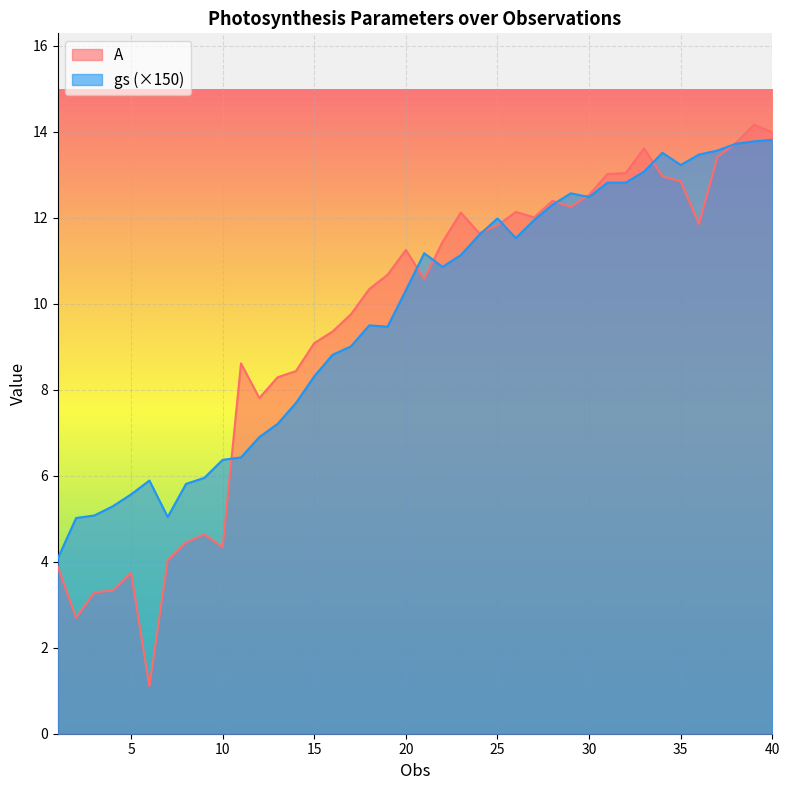

Reading left to right, list all the values displayed in this chart.

A: 3.9	2.7	3.3	3.3	3.7	1.1	4.0	4.4	4.6	4.3	8.6	7.8	8.3	8.4	9.1	9.4	9.8	10.3	10.7	11.3	10.6	11.4	12.1	11.6	11.8	12.1	12.0	12.4	12.3	12.5	13.0	13.0	13.6	13.0	12.8	11.8	13.4	13.7	14.2	14.0
gs: 4.1	5.0	5.1	5.3	5.6	5.9	5.0	5.8	6.0	6.4	6.4	6.9	7.2	7.7	8.3	8.8	9.0	9.5	9.5	10.3	11.2	10.9	11.1	11.6	12.0	11.5	11.9	12.3	12.6	12.5	12.8	12.8	13.1	13.5	13.2	13.5	13.6	13.7	13.8	13.8